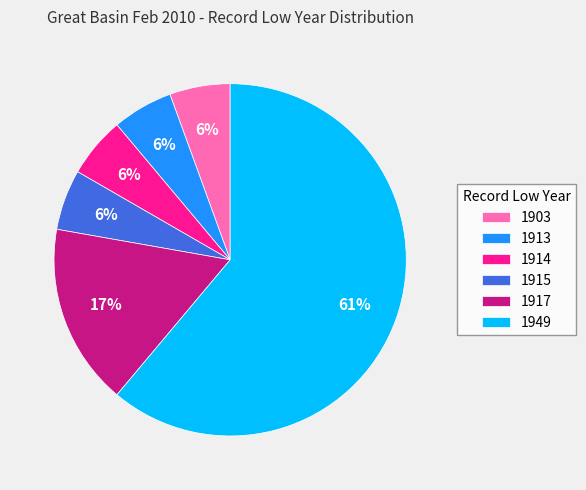

Between 1949 and 1915, which is larger?

1949